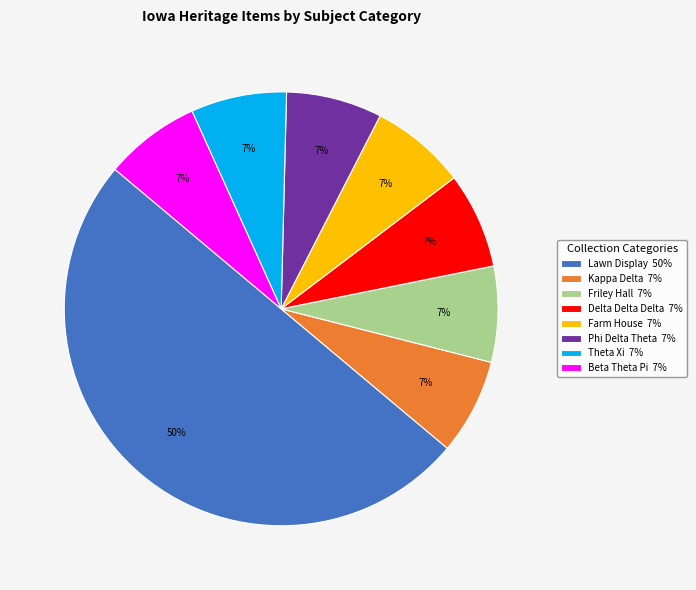

How many segments does this pie chart have?

8